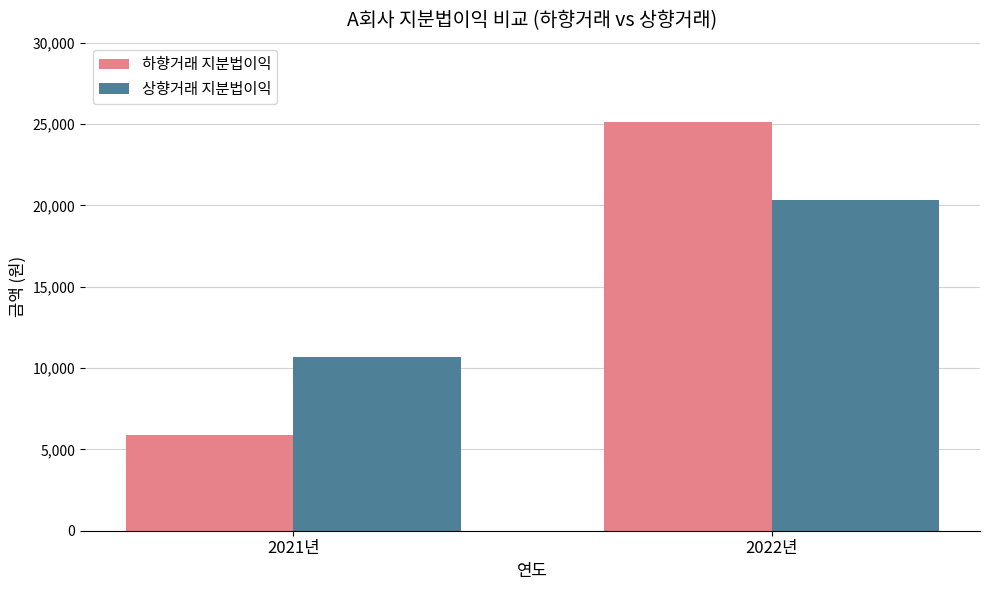

What is the spread (max minus min) of values at 2022년?

4800